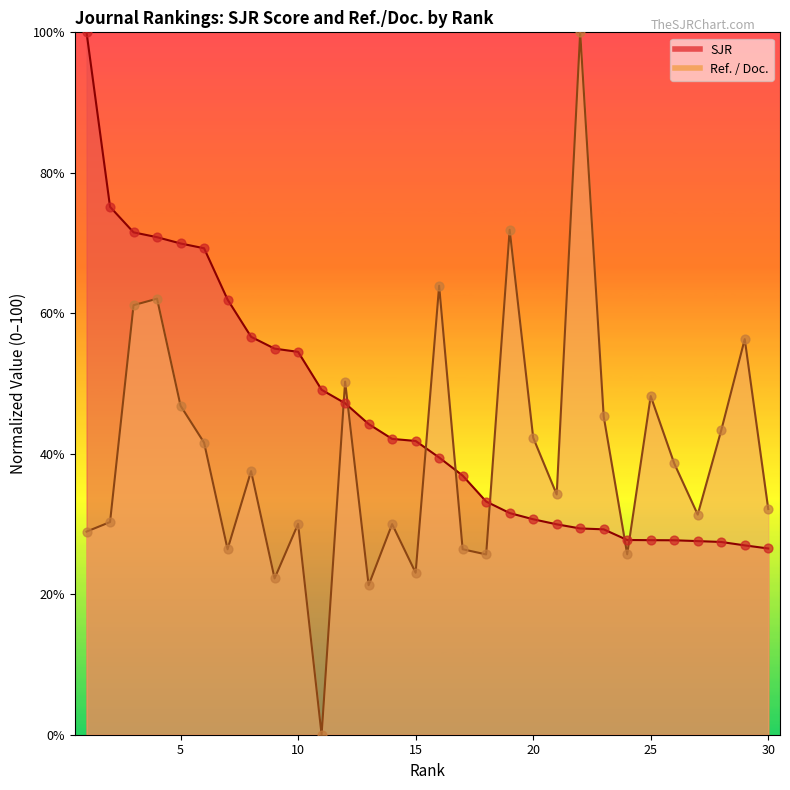

What is the total value across all series at 1?

128.9